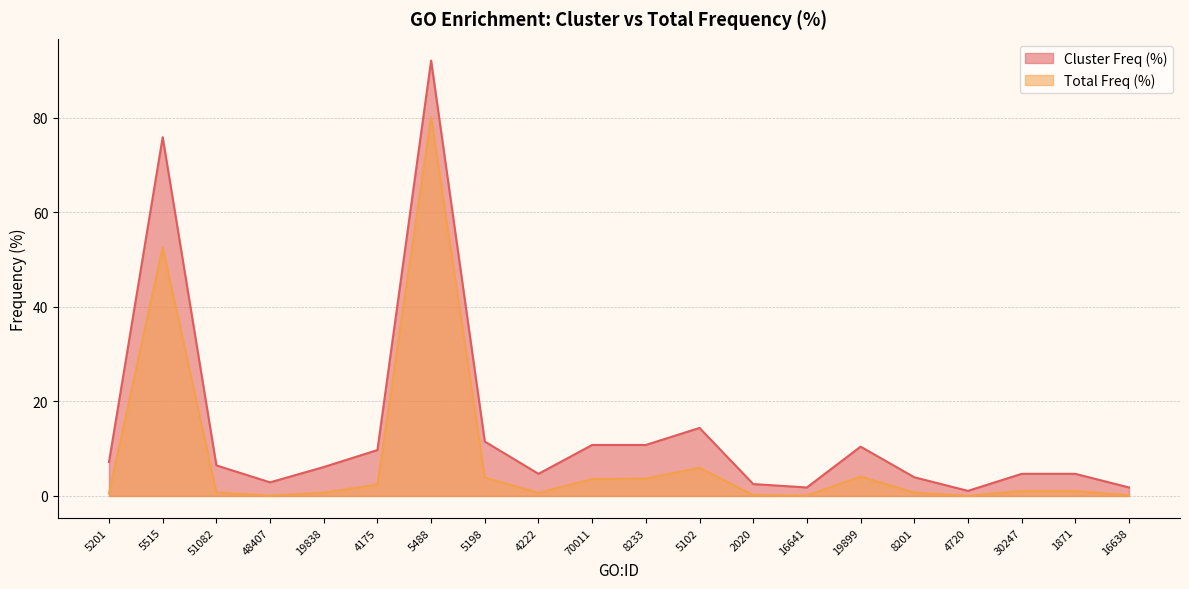

True or false: Cluster Freq (%) and Total Freq (%) intersect in this chart.

False